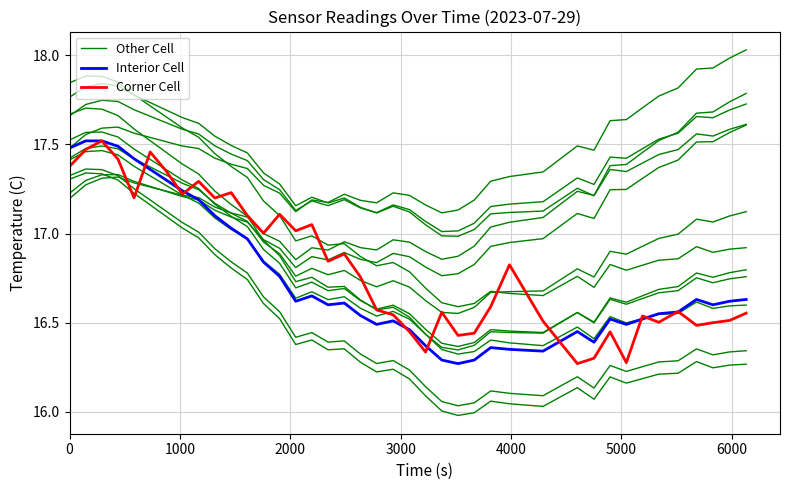

True or false: Interior Cell has a value of 29.9 at 0.

False